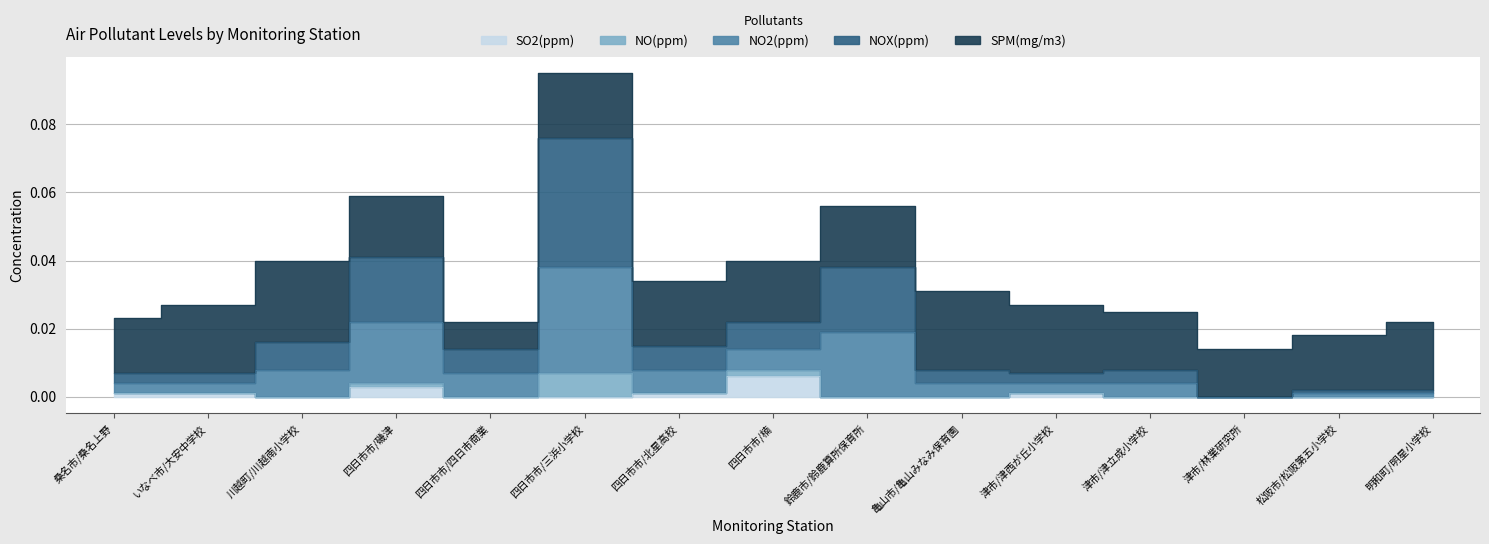

List the labels in order of NO2(ppm) value, largest first.

四日市市/三浜小学校, 四日市市/磯津, 鈴鹿市/鈴鹿算所保育所, 四日市市/楠, 川越町/川越南小学校, 四日市市/北星高校, 四日市市/四日市商業, 亀山市/亀山みなみ保育園, 津市/津立成小学校, 桑名市/桑名上野, いなべ市/大安中学校, 津市/津西が丘小学校, 松阪市/松阪第五小学校, 明和町/明星小学校, 津市/林業研究所